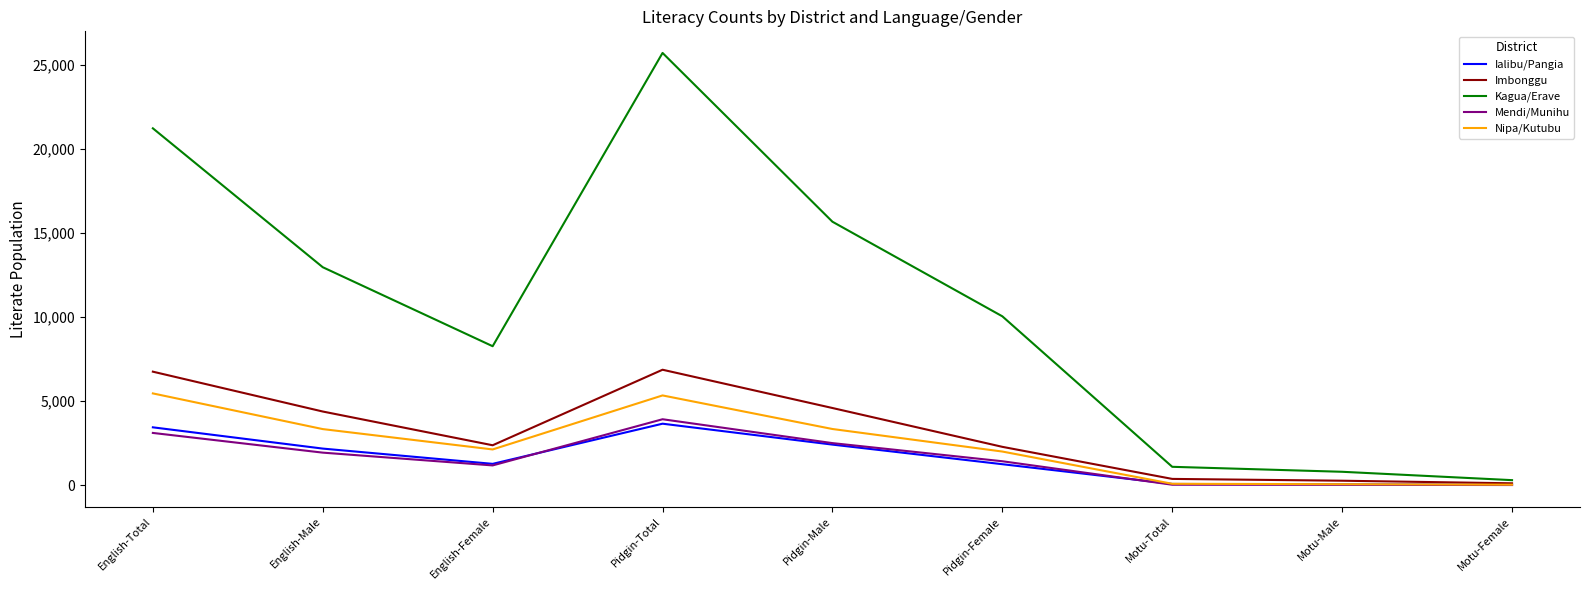

Is the value of Mendi/Munihu at English-Total greater than the value of Imbonggu at Pidgin-Total?

No